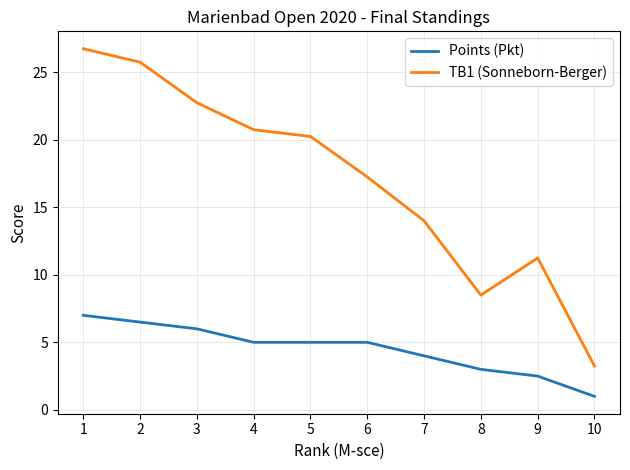

Where is the first local maximum for TB1 (Sonneborn-Berger)?

9